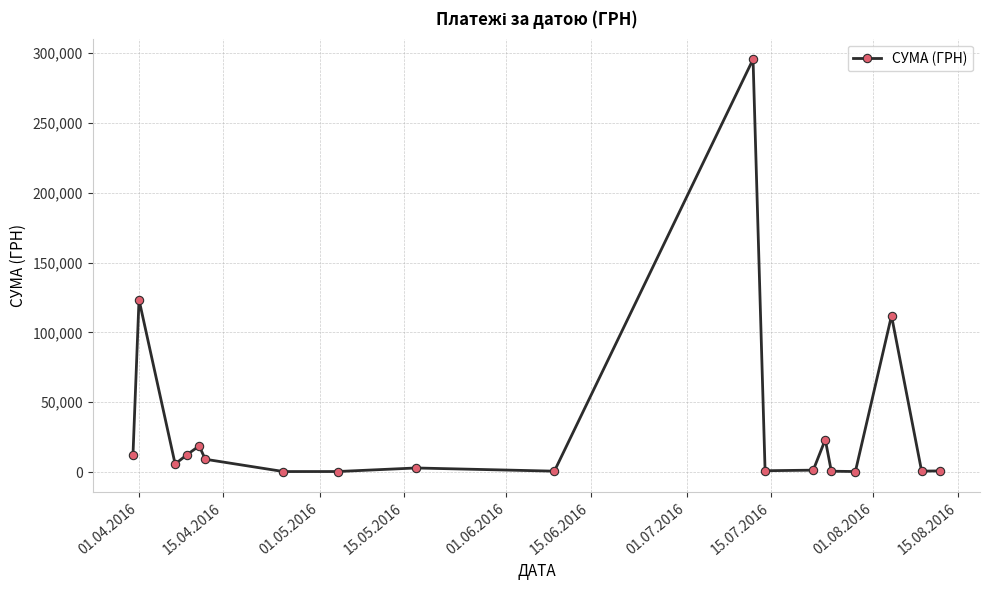

True or false: there are more than 2 points higher than both neighbors.

True